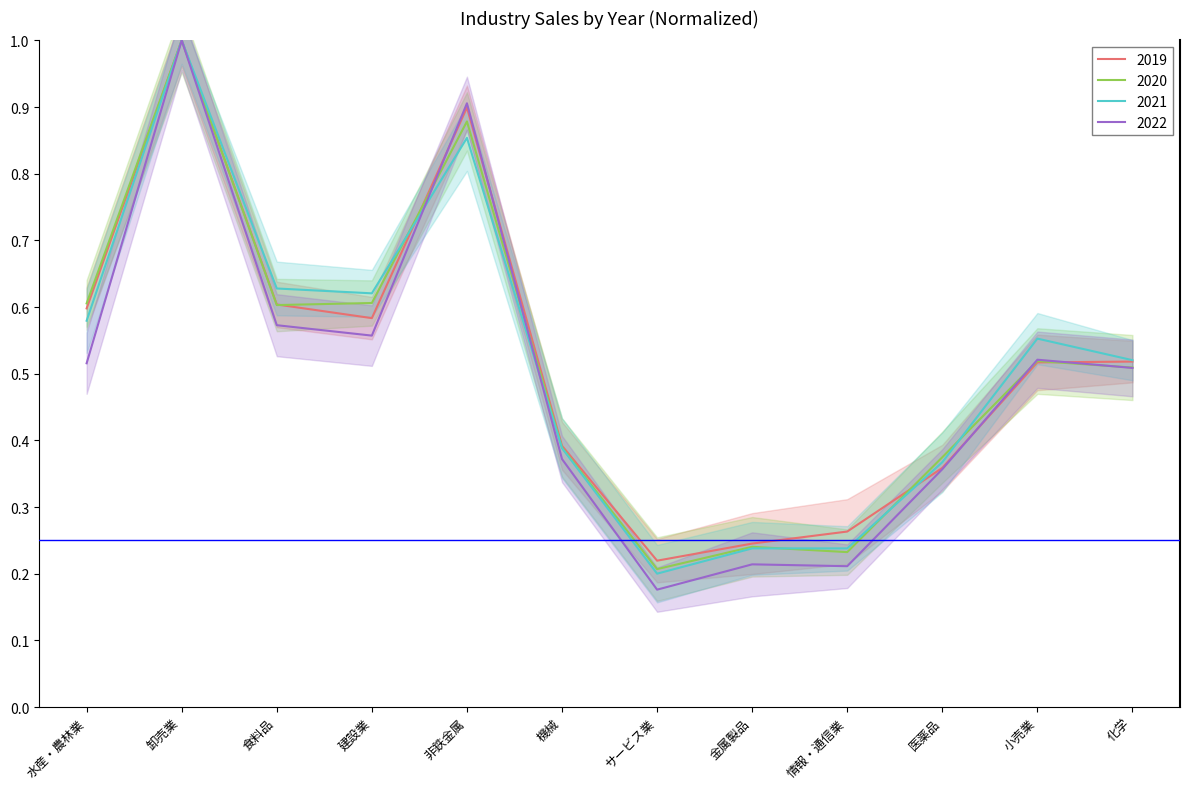

Which has a higher value, 機械 or 非鉄金属?

非鉄金属